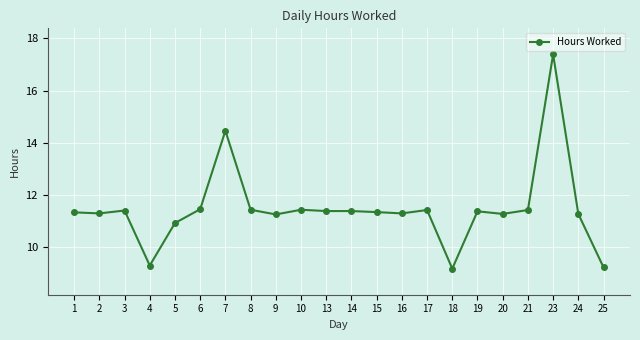

True or false: the data shows 9.2 at 25.

True